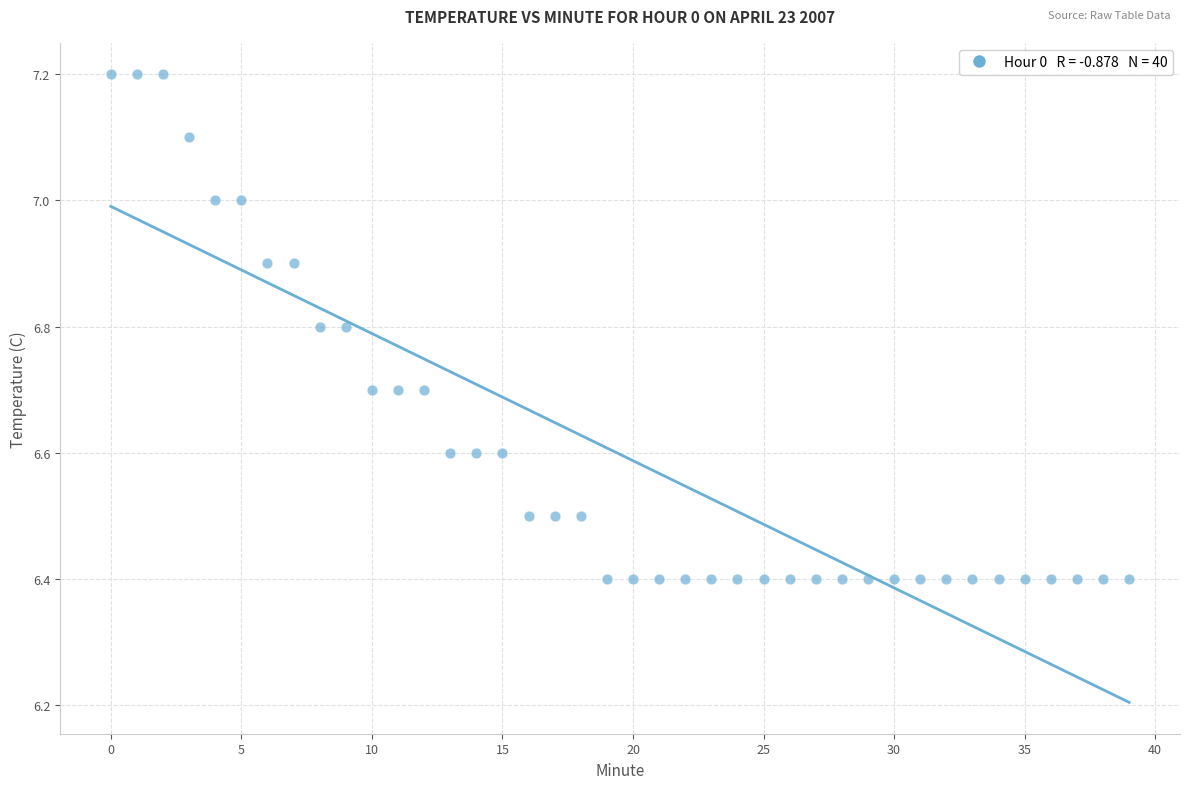

What is the range of Y values (max minus min)?

0.8